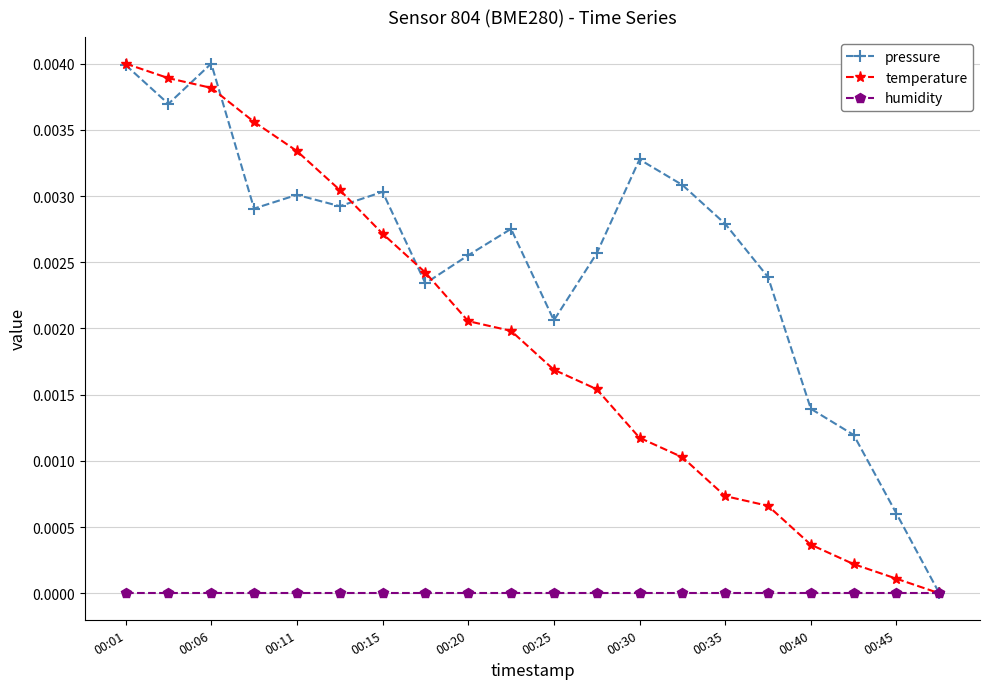

Which series has the largest total across all categories?

pressure